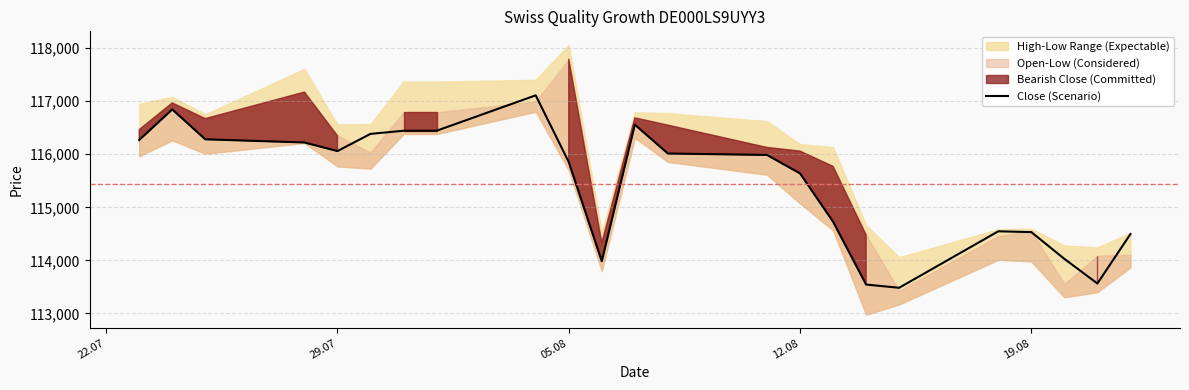

What is the maximum value for Close (Scenario)?

117110